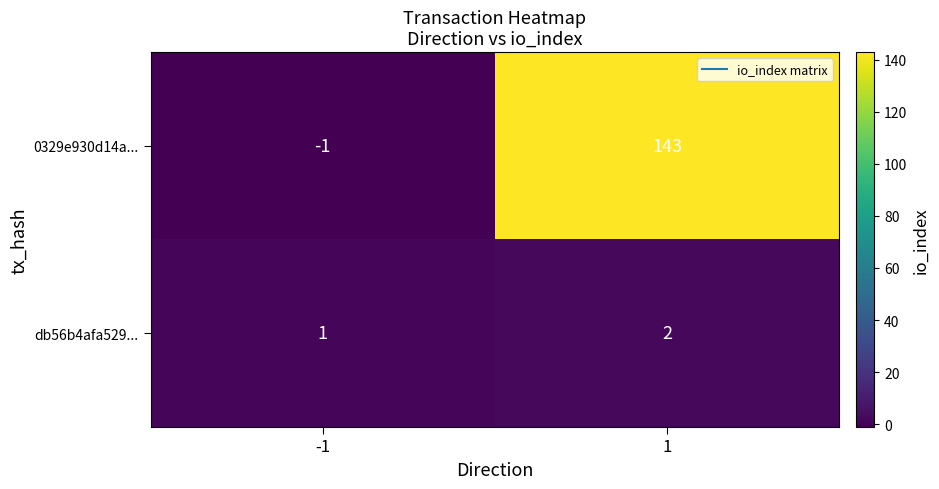

What is the average value of the 0329e930d14a... series?

71